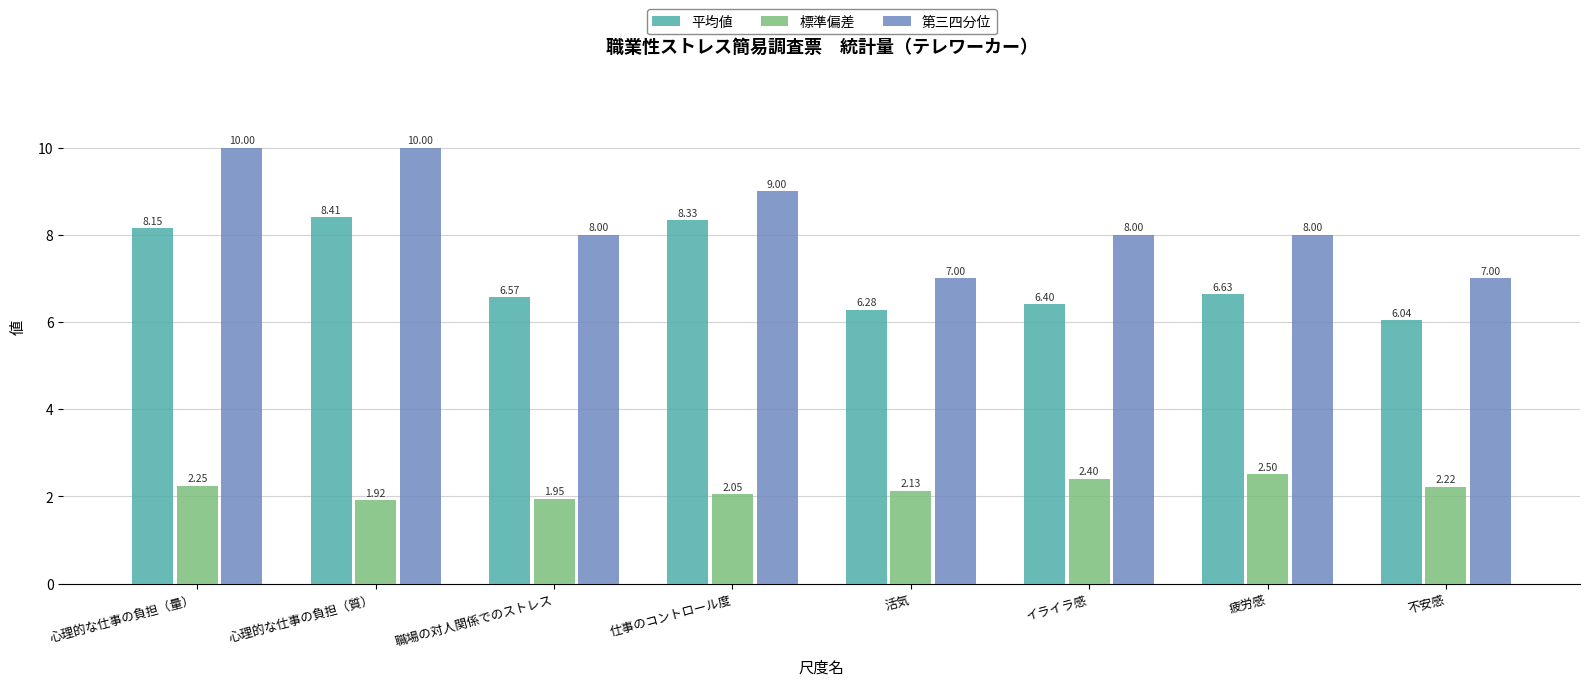

Where does the 第三四分位 series first go above 8?

心理的な仕事の負担（量）